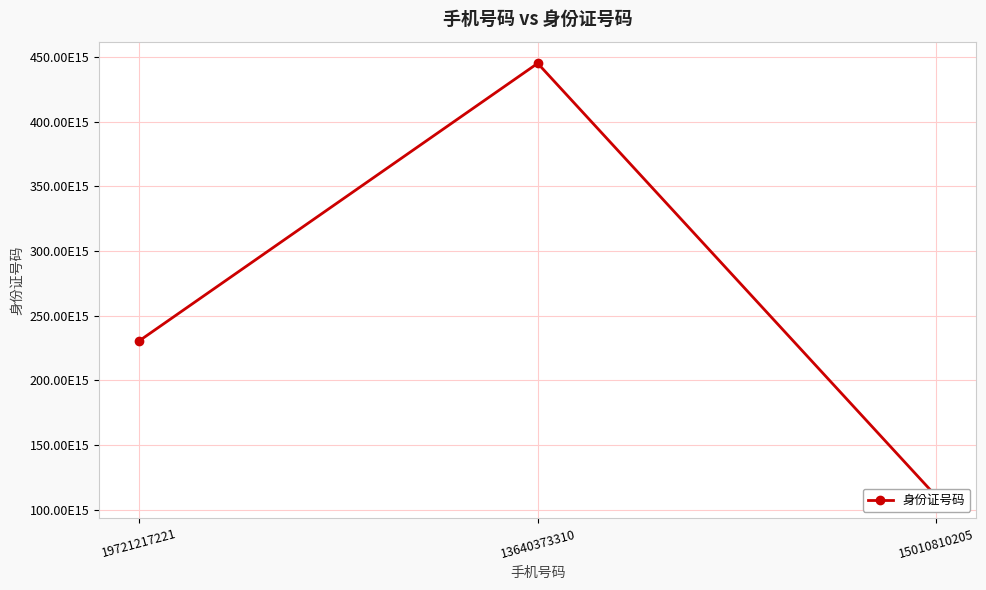

The value at 13640373310 is 134539108926150064. True or false?

False